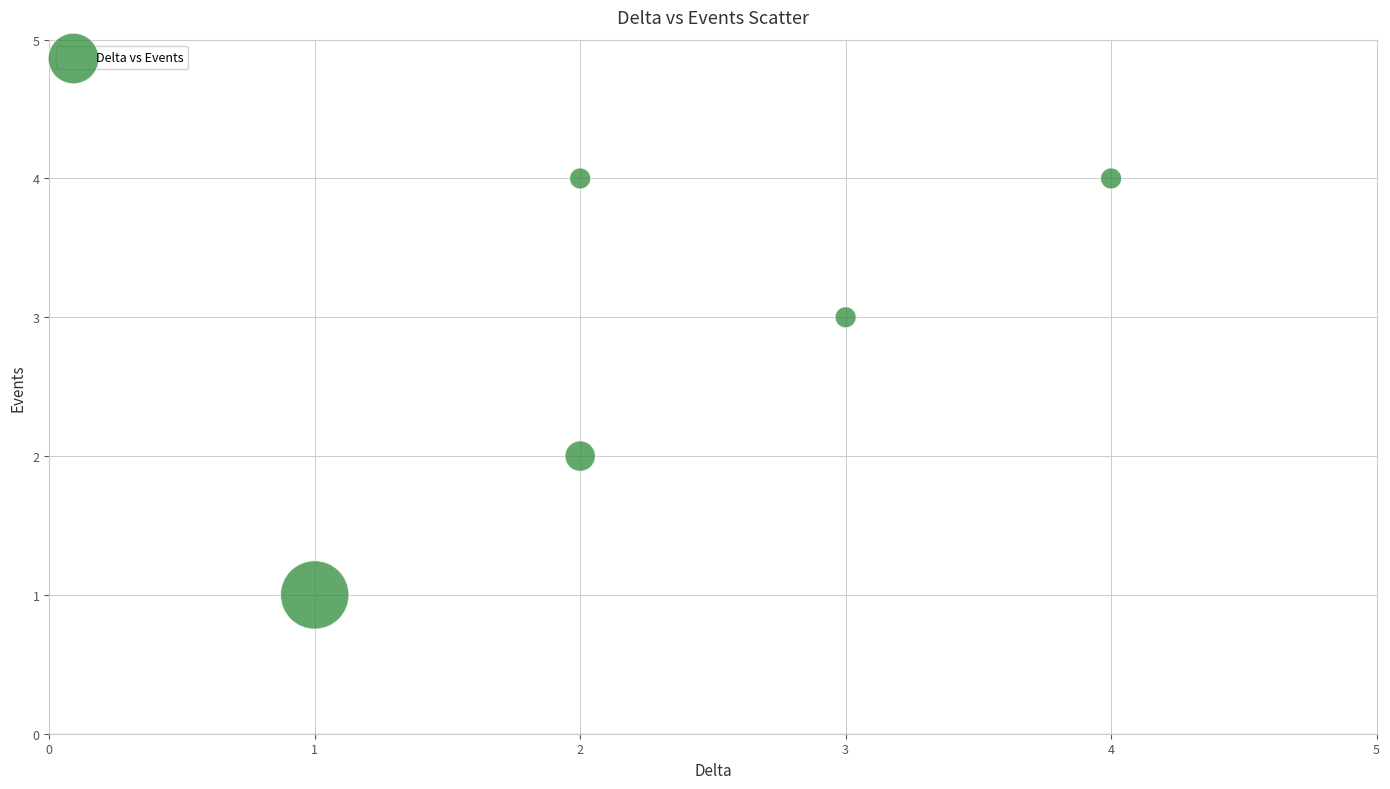

What is the range of X values (max minus min)?

3